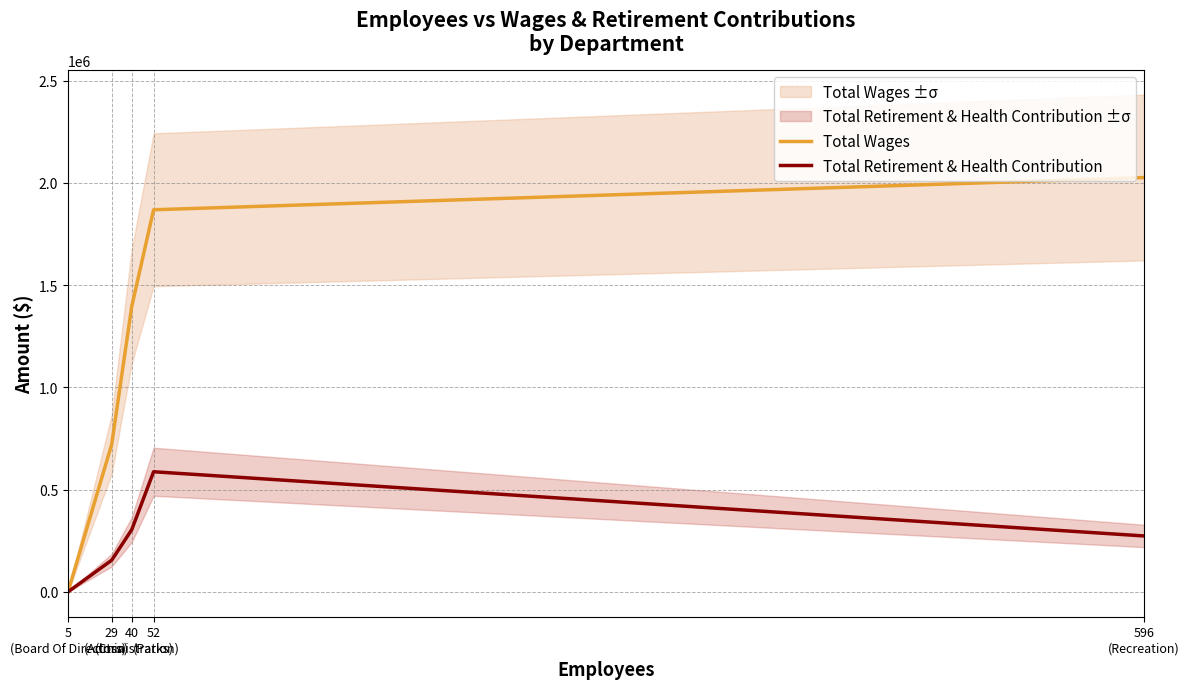

What is the value of the Total Retirement & Health Contribution point at the 3rd from the left?

303988